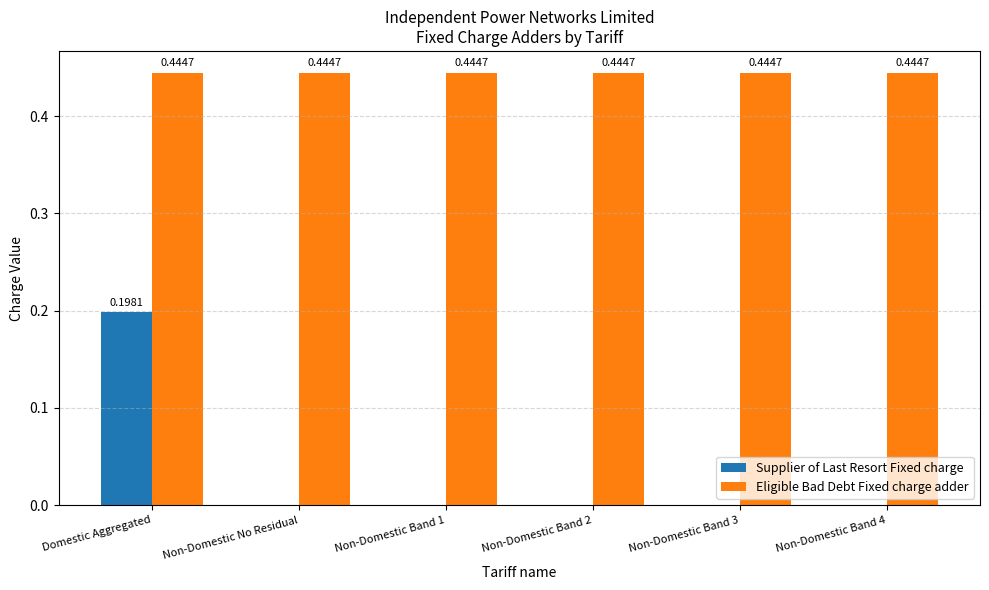

Which series has the widest spread of values?

Supplier of Last Resort Fixed charge